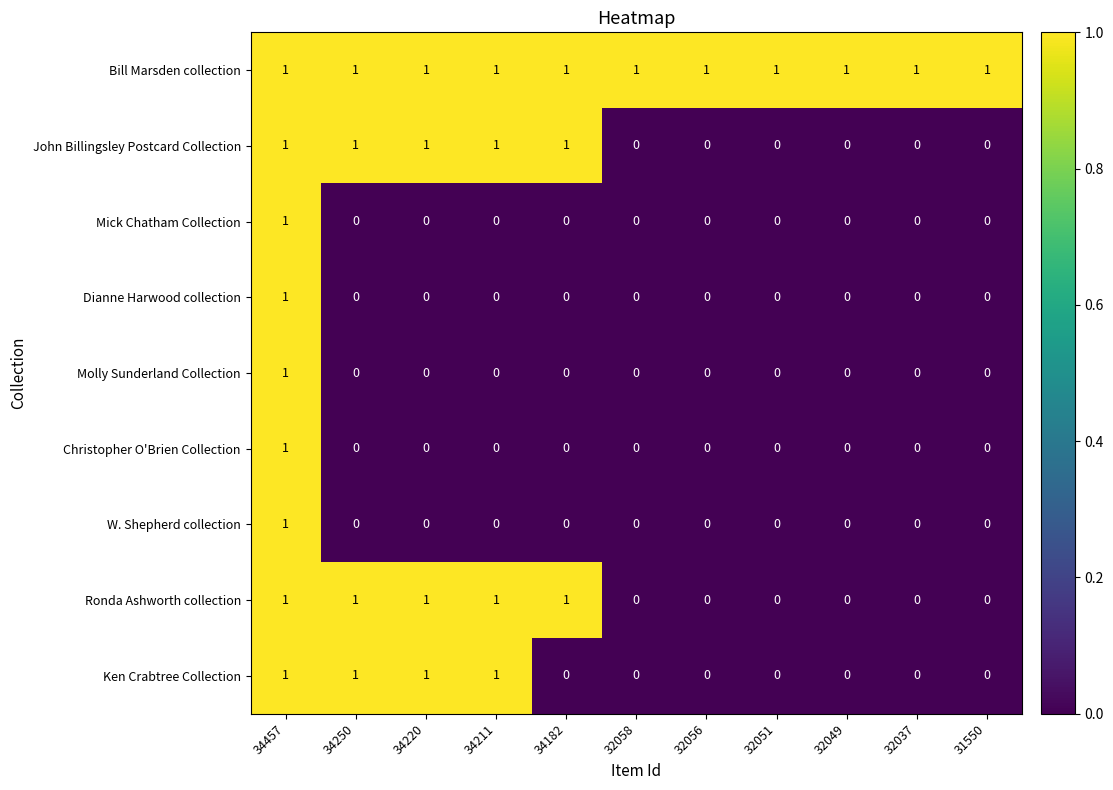

How many Christopher O'Brien Collection values are between 0 and 1?

11